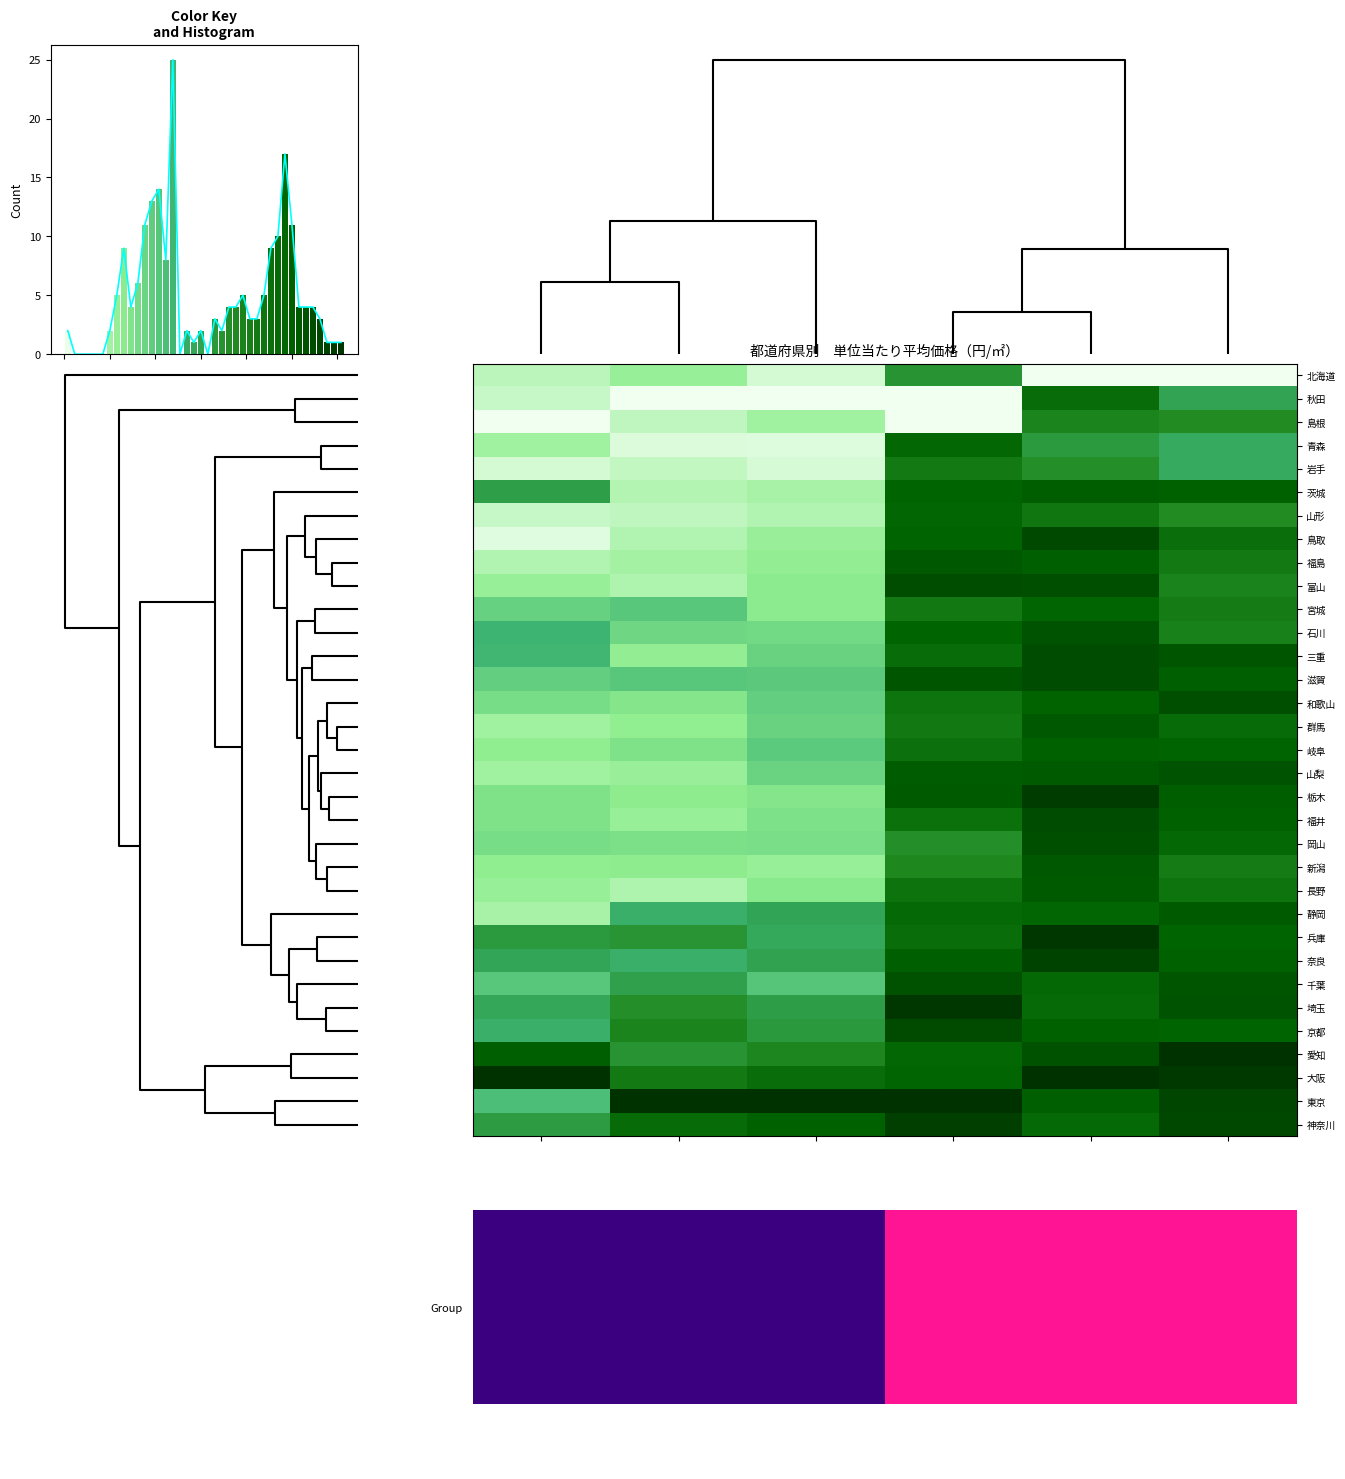

Count the number of data series in this chart.

33